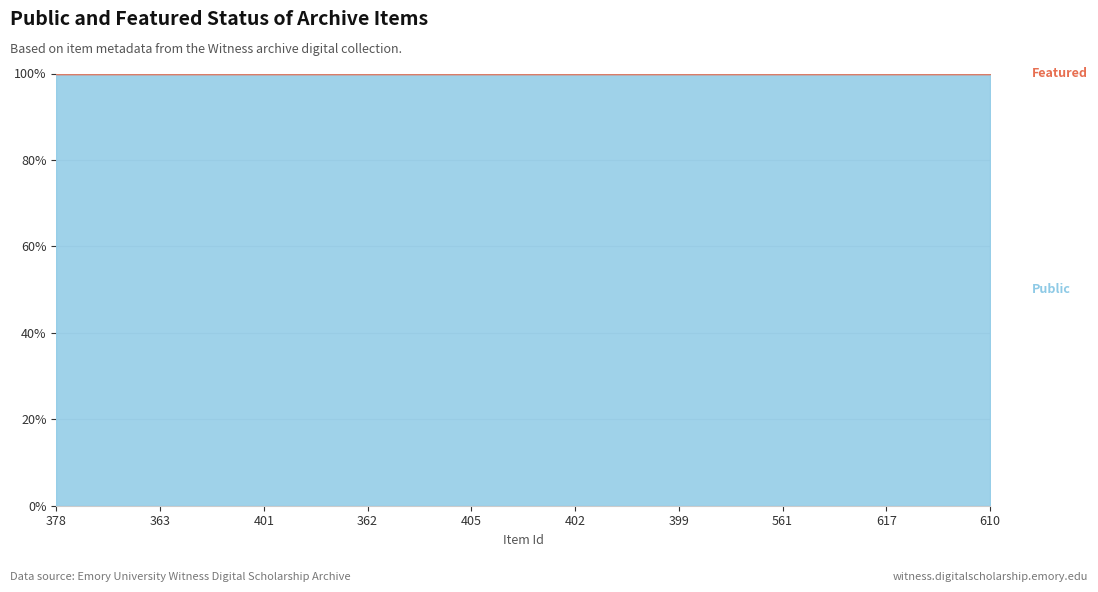

Which series has the largest range (max minus min)?

public